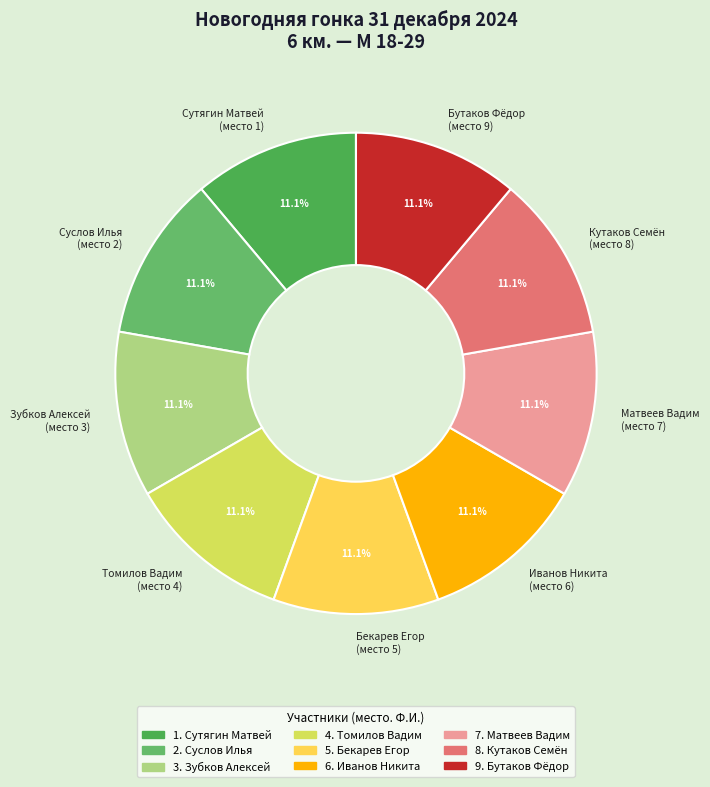

How much of the chart is everything except Томилов Вадим?

88.9%